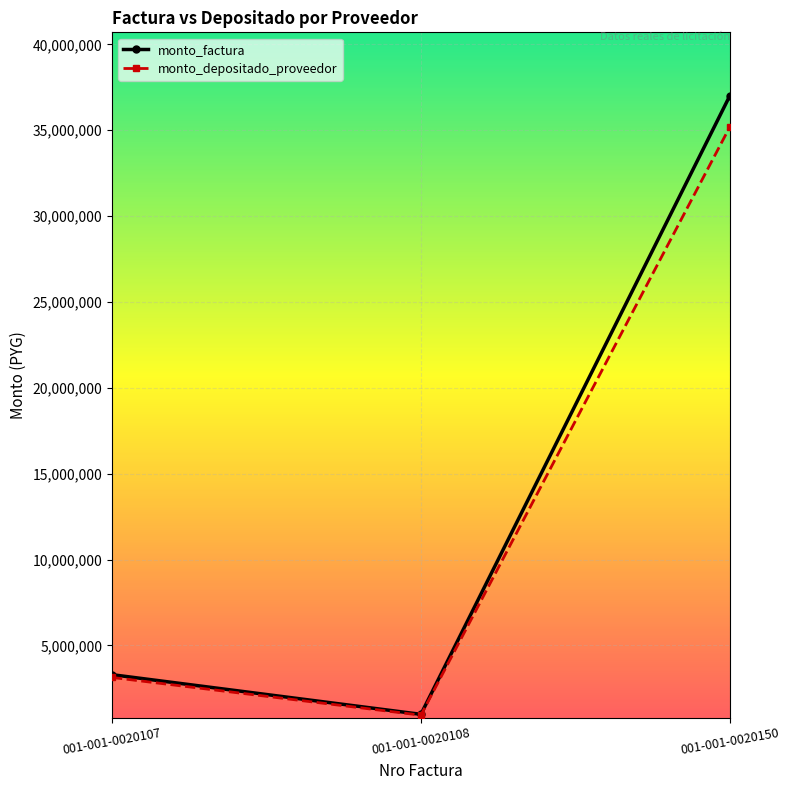

Where is monto_depositado_proveedor nearest to the value 18063899?

001-001-0020107